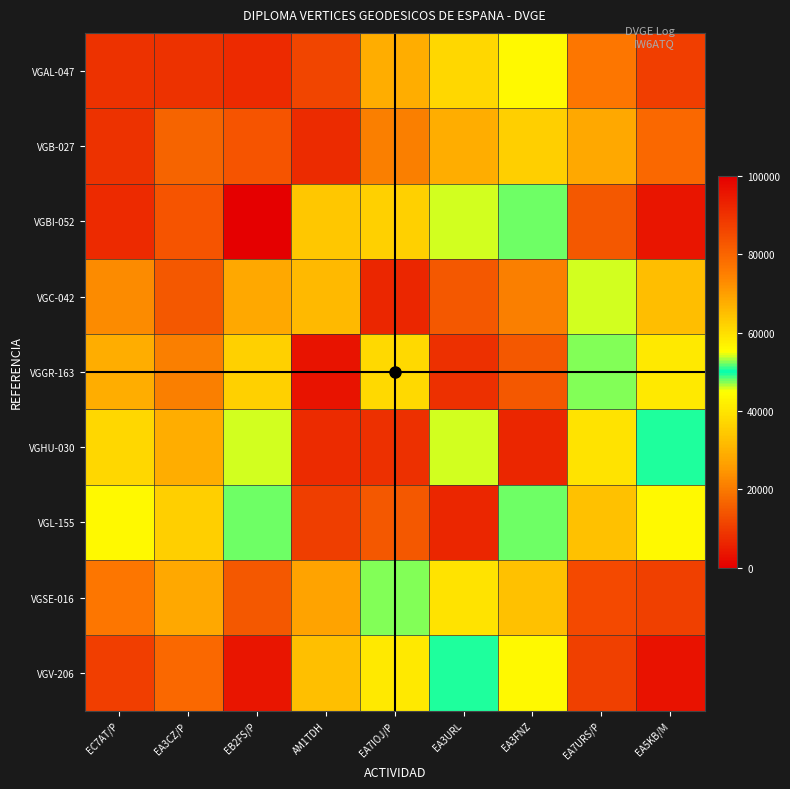

Between EA7IOJ/P and EA3URL, which series saw the biggest shift?

VGHU-030